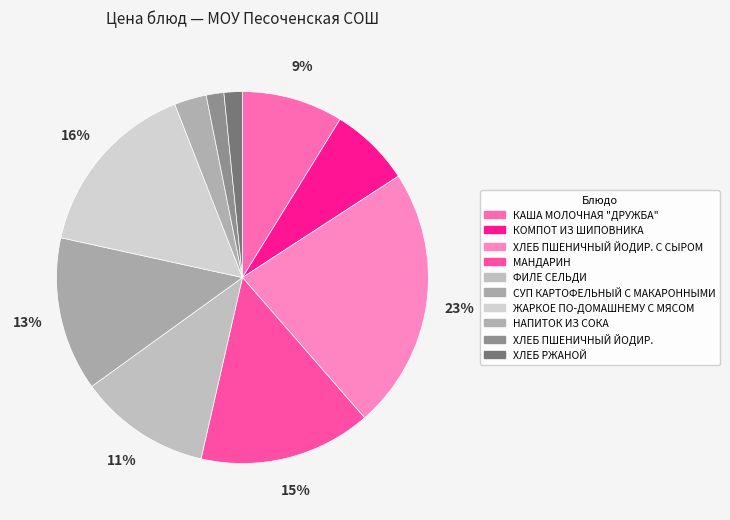

Rank the categories by value from highest to lowest.

ХЛЕБ ПШЕНИЧНЫЙ ЙОДИР. С СЫРОМ, ЖАРКОЕ ПО-ДОМАШНЕМУ С МЯСОМ, МАНДАРИН, СУП КАРТОФЕЛЬНЫЙ С МАКАРОННЫМИ, ФИЛЕ СЕЛЬДИ, КАША МОЛОЧНАЯ "ДРУЖБА", КОМПОТ ИЗ ШИПОВНИКА, НАПИТОК ИЗ СОКА, ХЛЕБ РЖАНОЙ, ХЛЕБ ПШЕНИЧНЫЙ ЙОДИР.